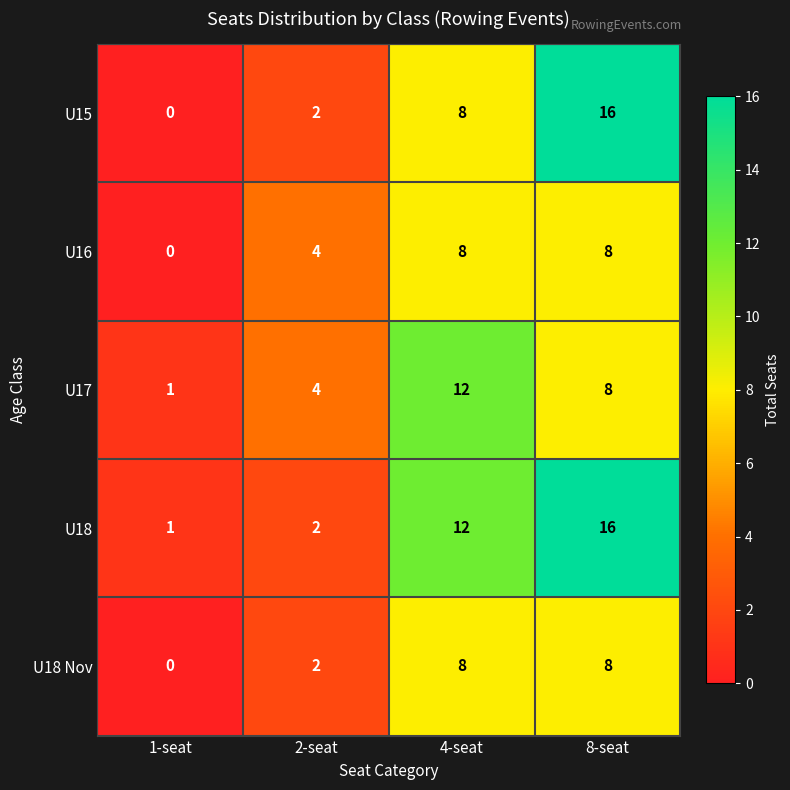

Rank the categories by U15 value from highest to lowest.

8-seat, 4-seat, 2-seat, 1-seat